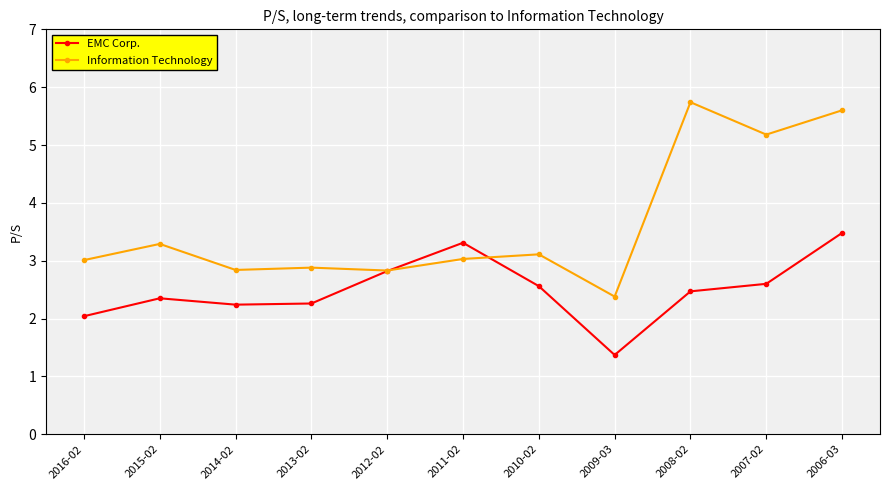

Rank the series by their maximum value, from highest to lowest.

Information Technology, EMC Corp.